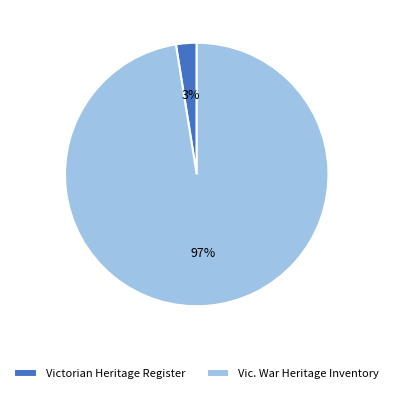

Which category has the smallest portion of the pie?

Victorian Heritage Register